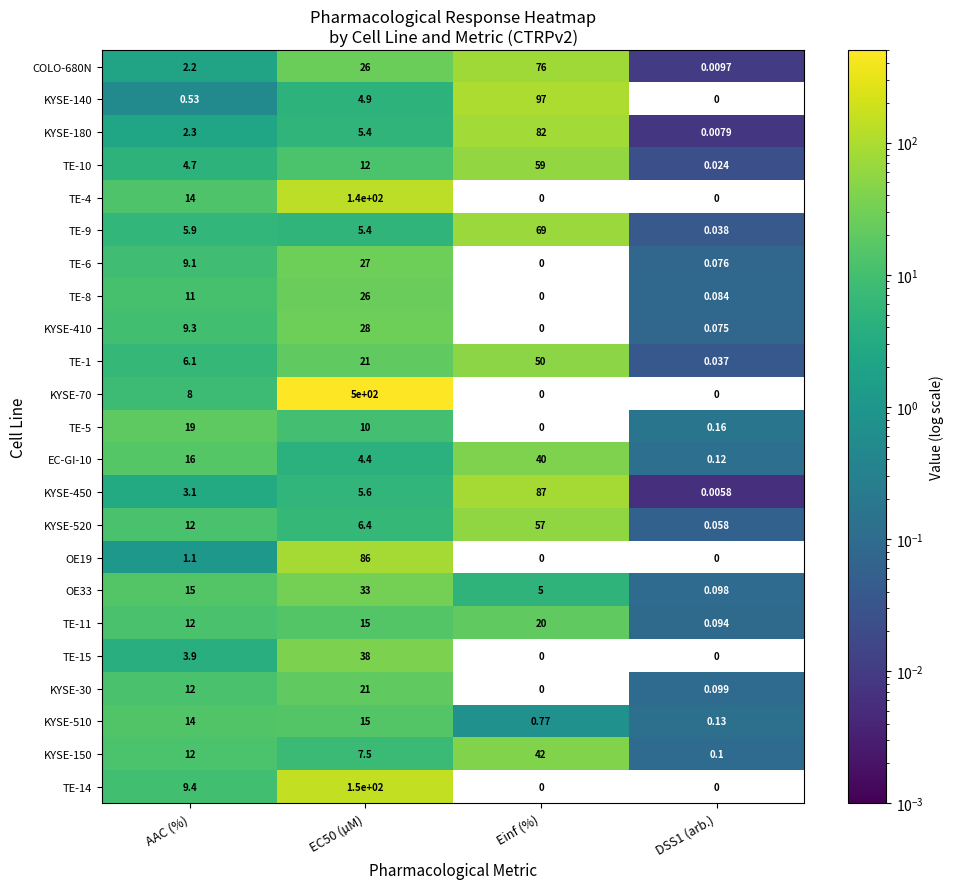

Is the value of TE-14 at AAC (%) greater than the value of OE33 at EC50 (µM)?

No